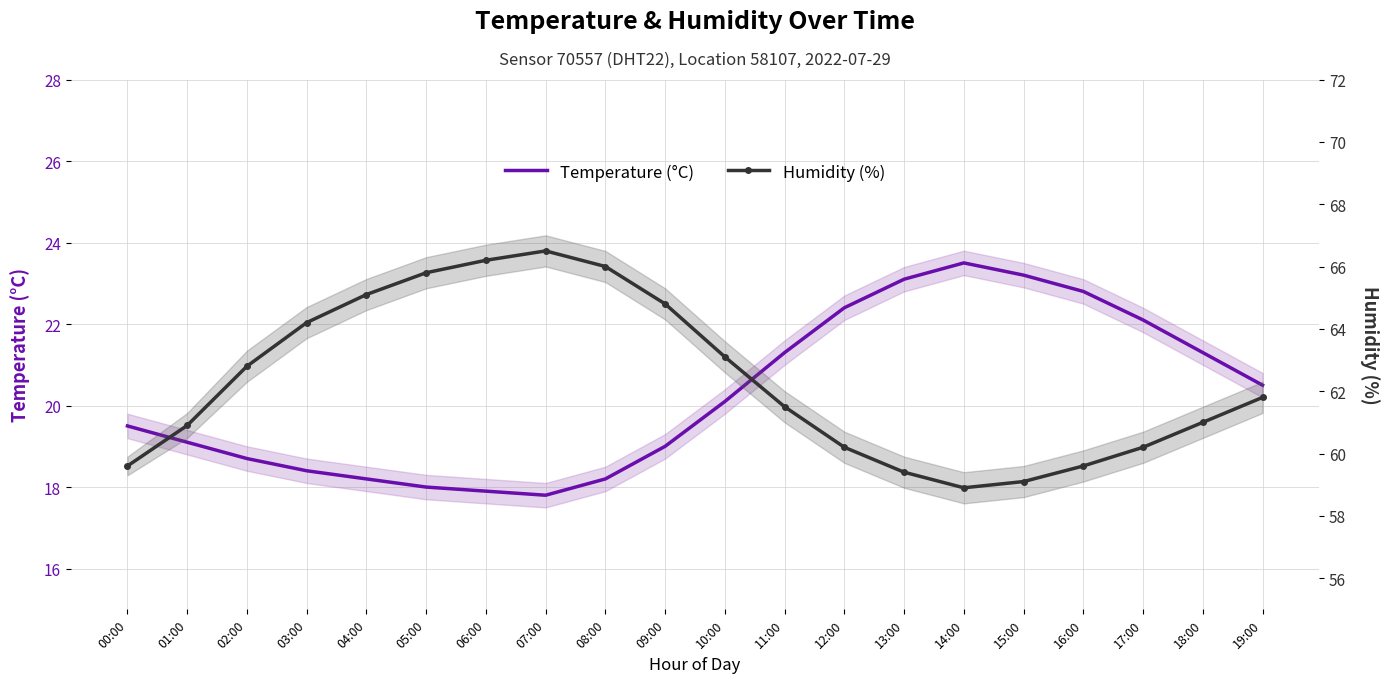

Which series has the largest range (max minus min)?

Humidity (%)